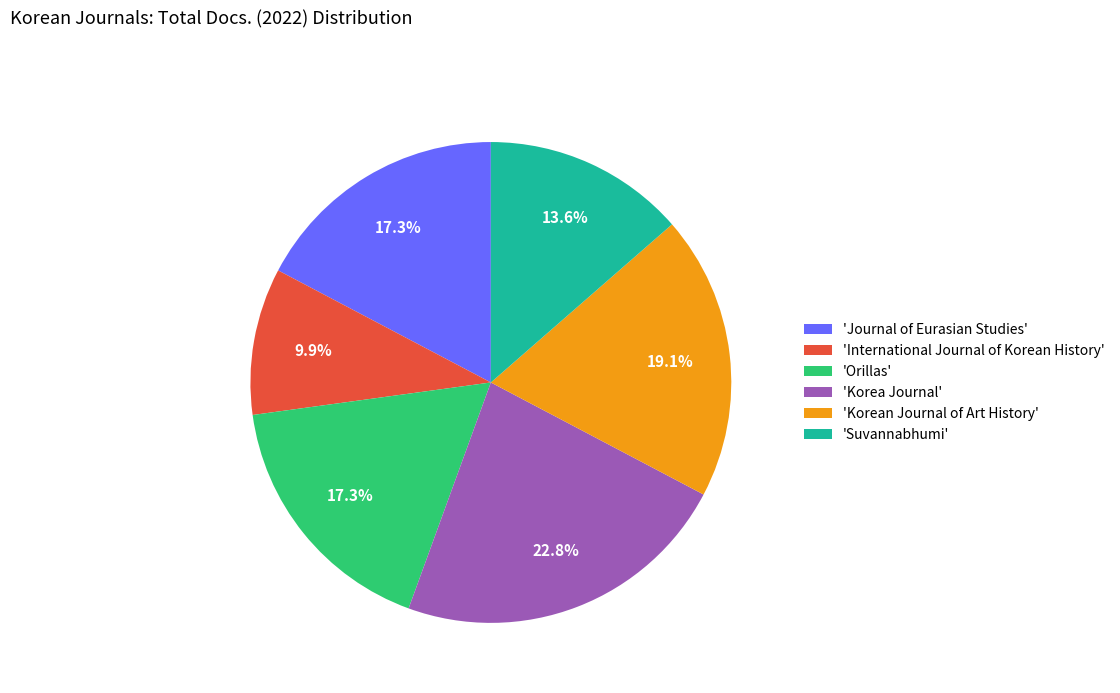

Count the number of slices in the pie.

6